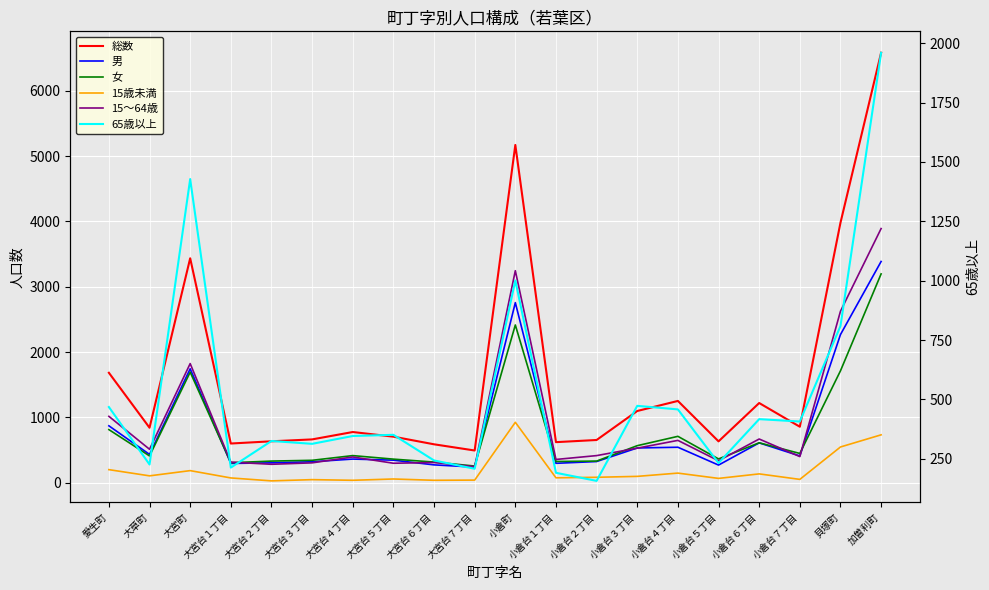

Which category has the lowest value across all series?

大宮台２丁目